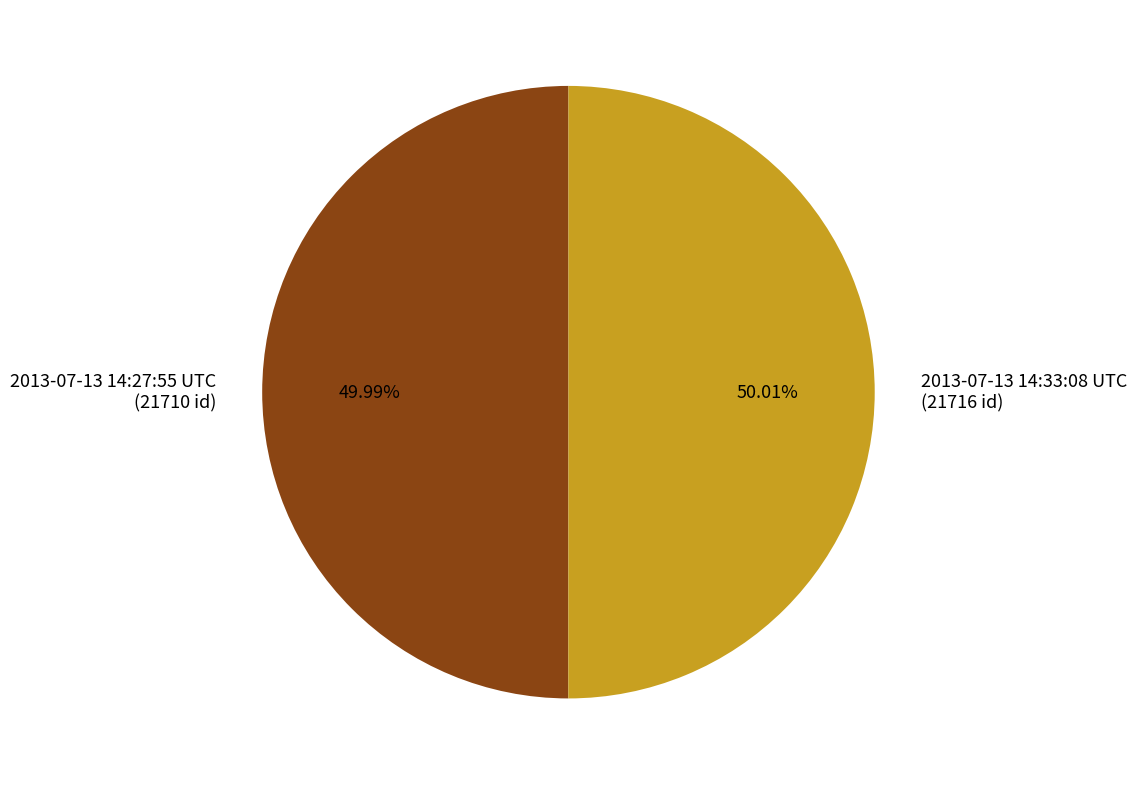

To the nearest percent, what is the combined percentage of 2013-07-13 14:27:55 UTC and 2013-07-13 14:33:08 UTC?

100%